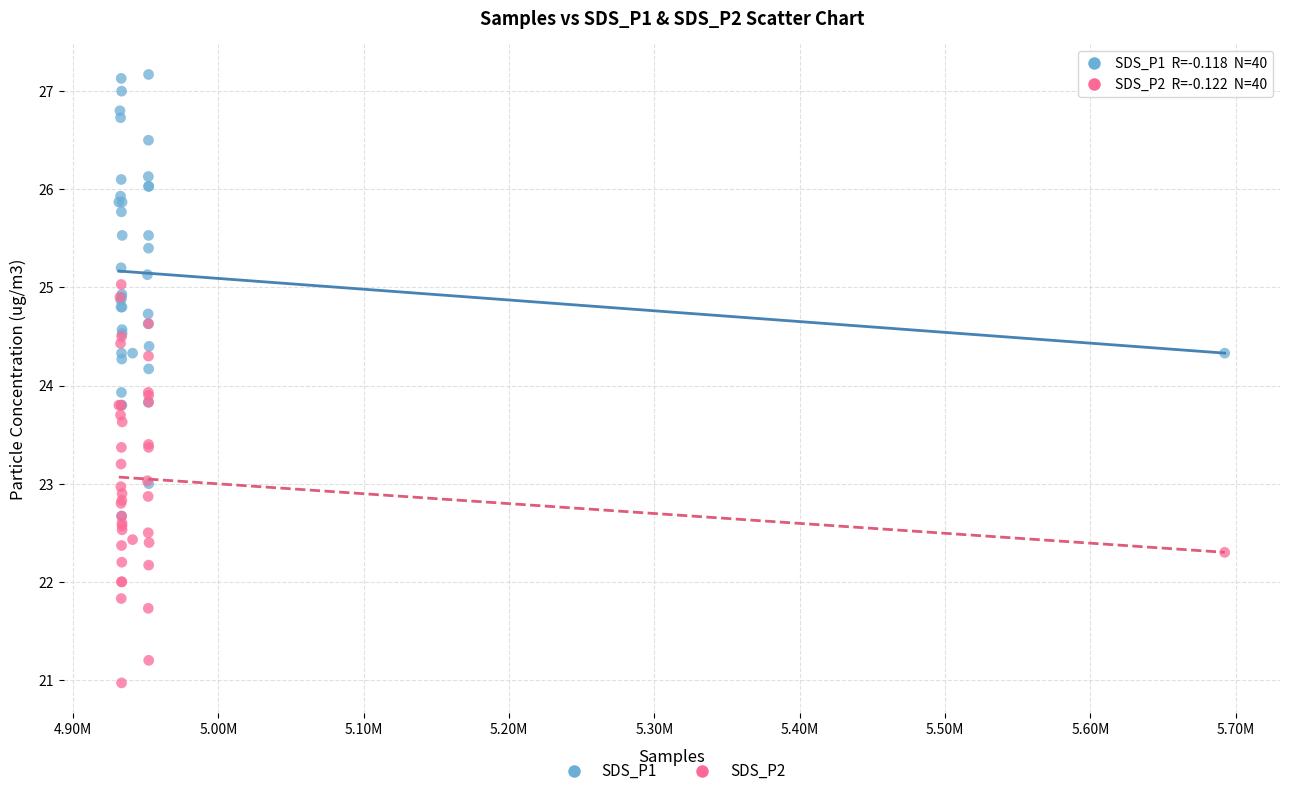

What are all the series names shown in the legend?

SDS_P1, SDS_P2